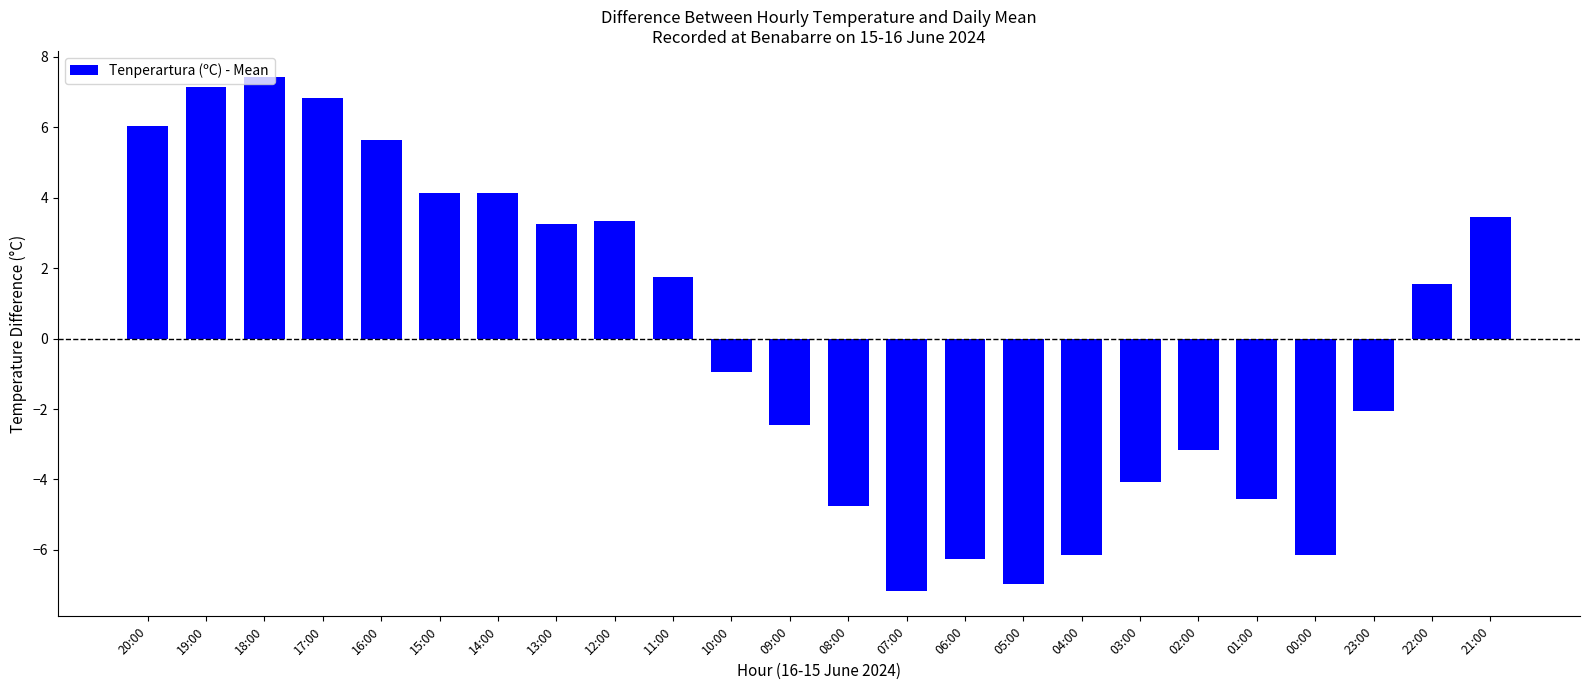

Count the number of data series in this chart.

1